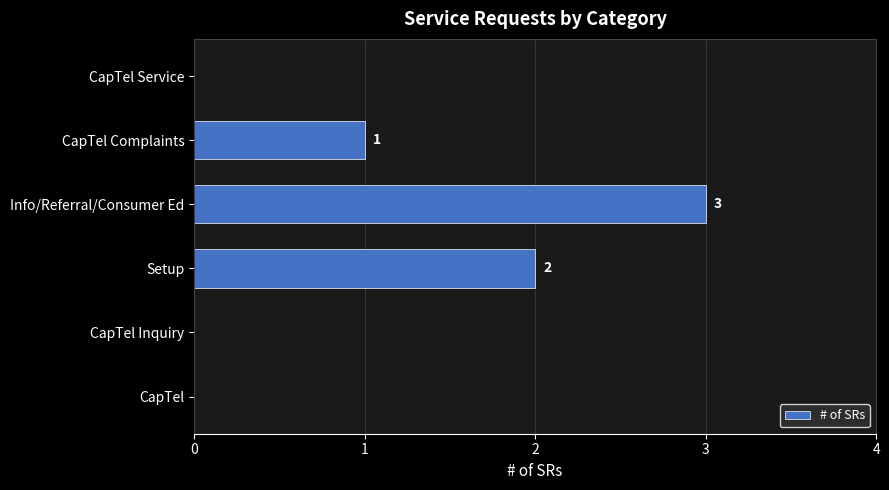

Is it true that the value at Setup is 2?

True